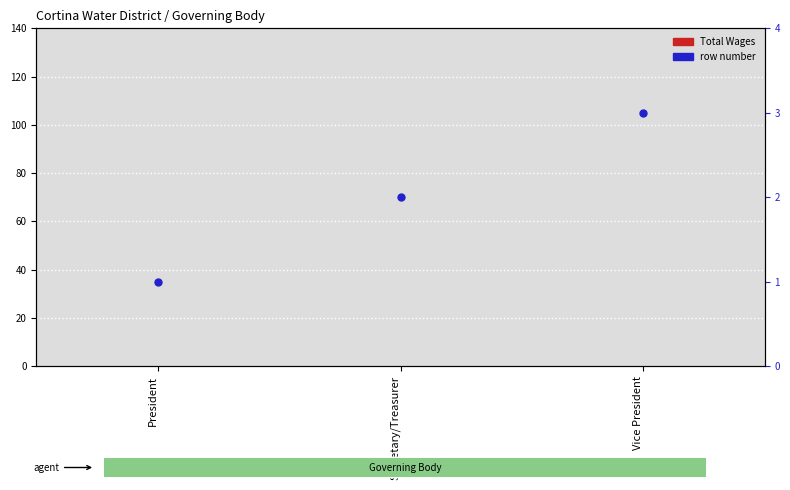

What are all the series names shown in the legend?

Total Wages, Row Number